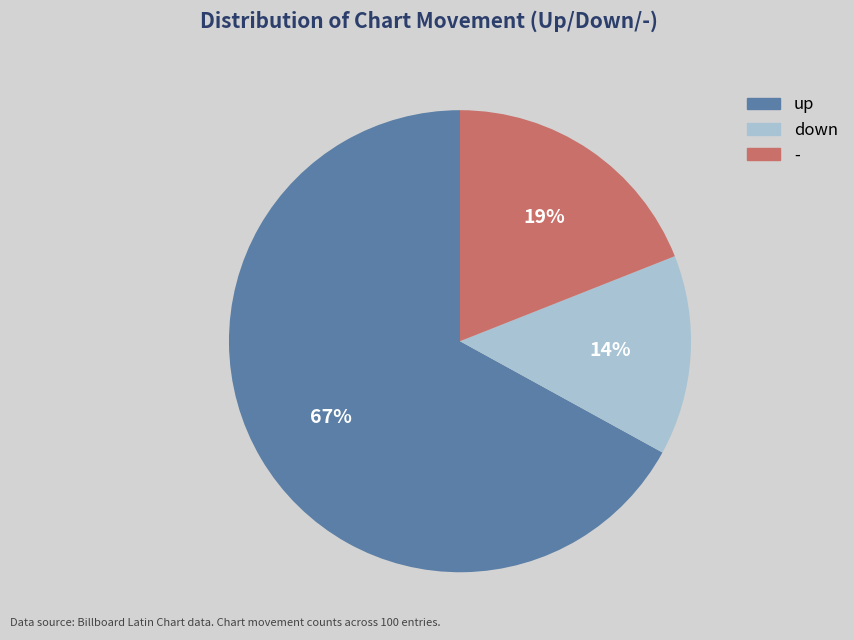

Combined, do up and - account for over 50%?

Yes